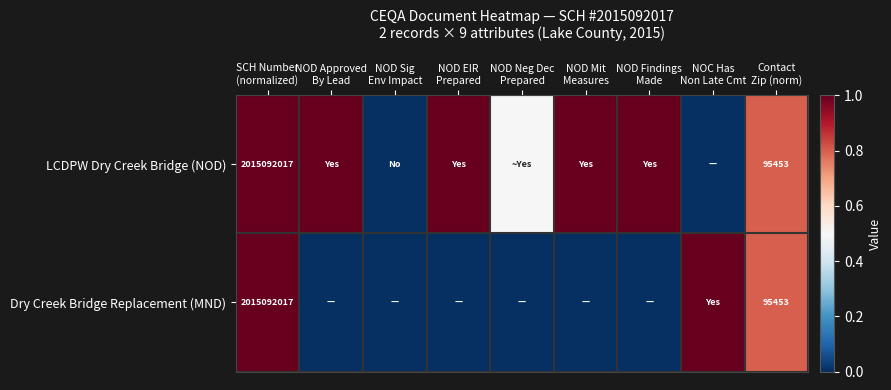

Between NOC Has
Non Late Cmt and SCH Number
(normalized), which is larger?

SCH Number
(normalized)